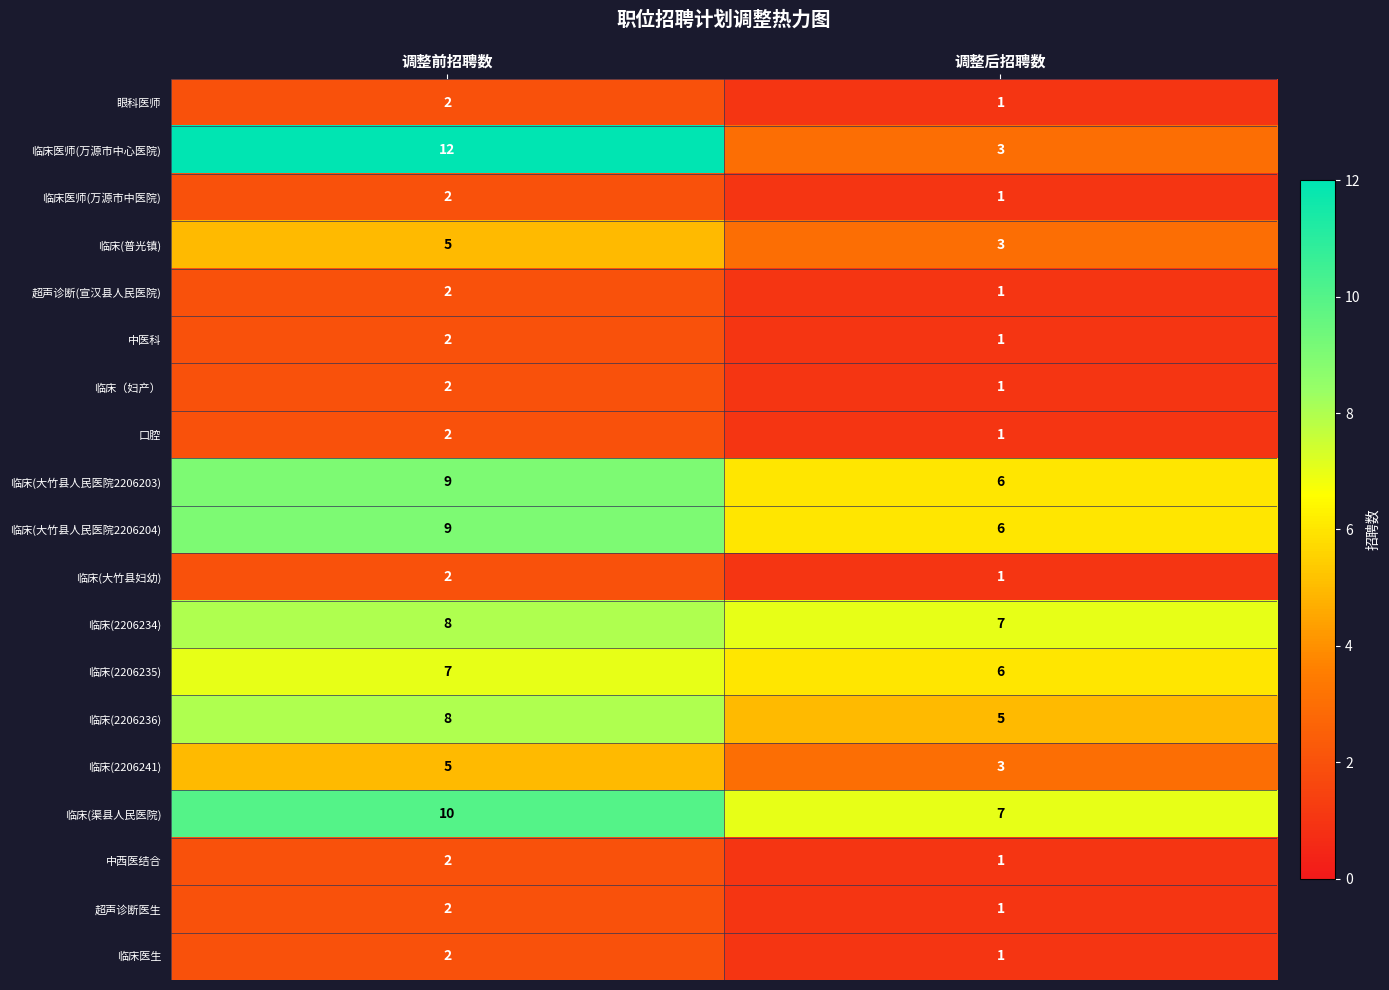

Which series has the largest range (max minus min)?

临床医师(万源市中心医院)